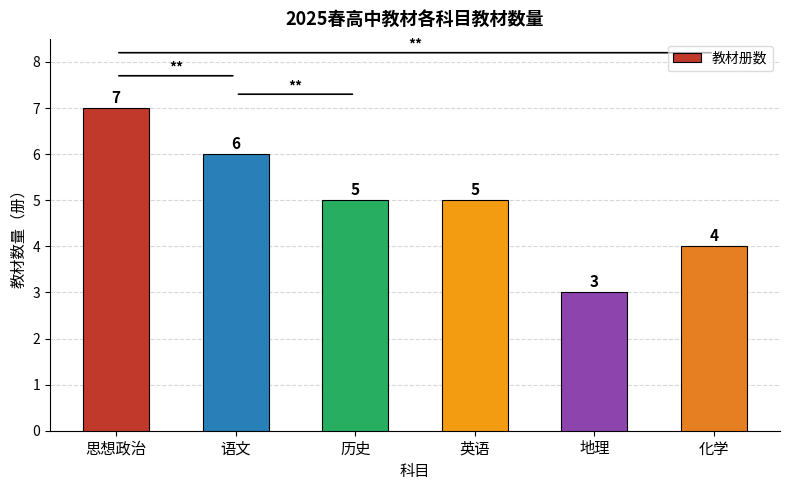

Where does the data first go above 5?

思想政治